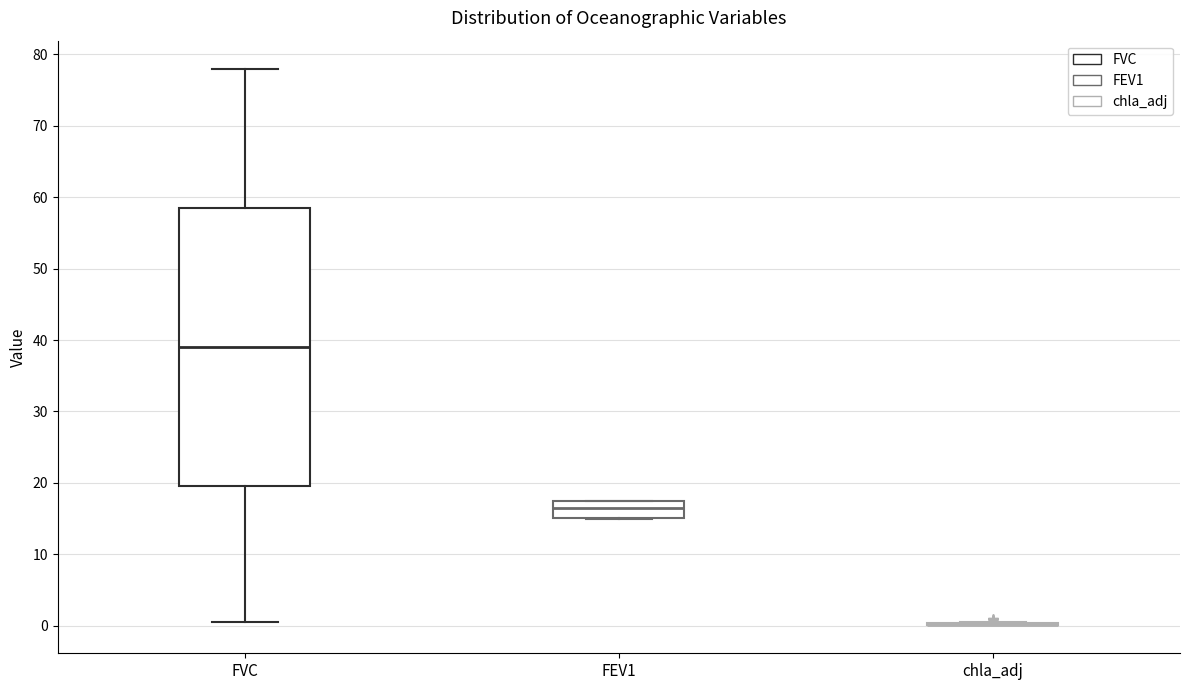

Which box is the tallest, from its lower edge to its upper edge?

FVC